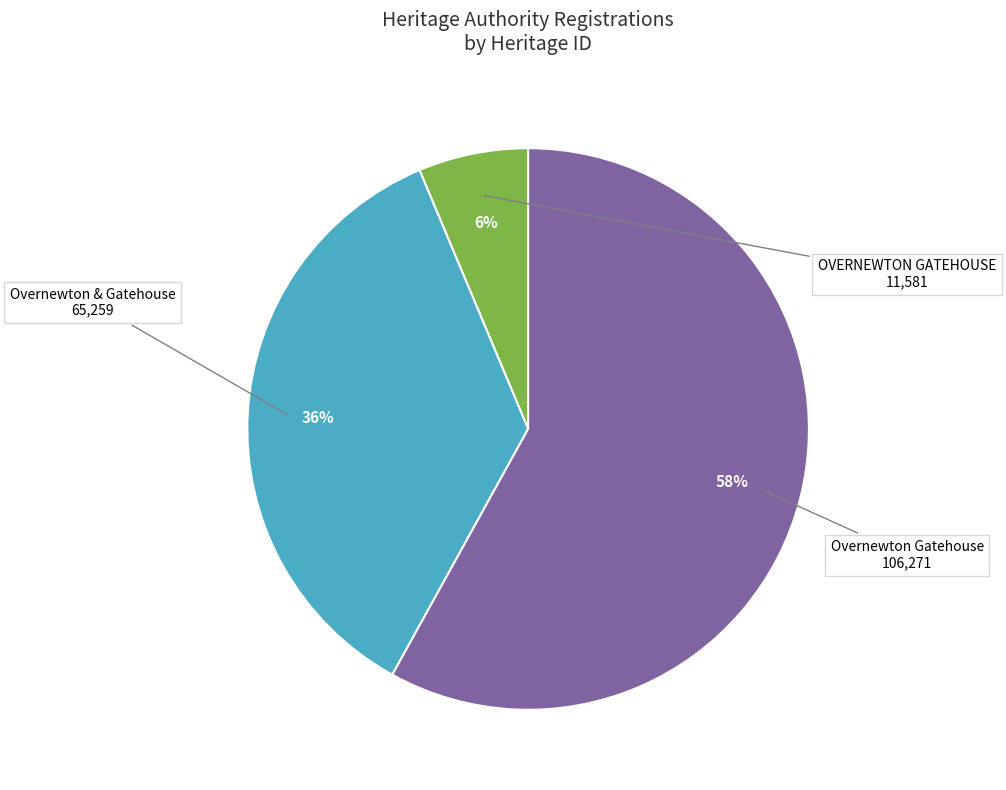

Does any single category account for the majority?

Yes